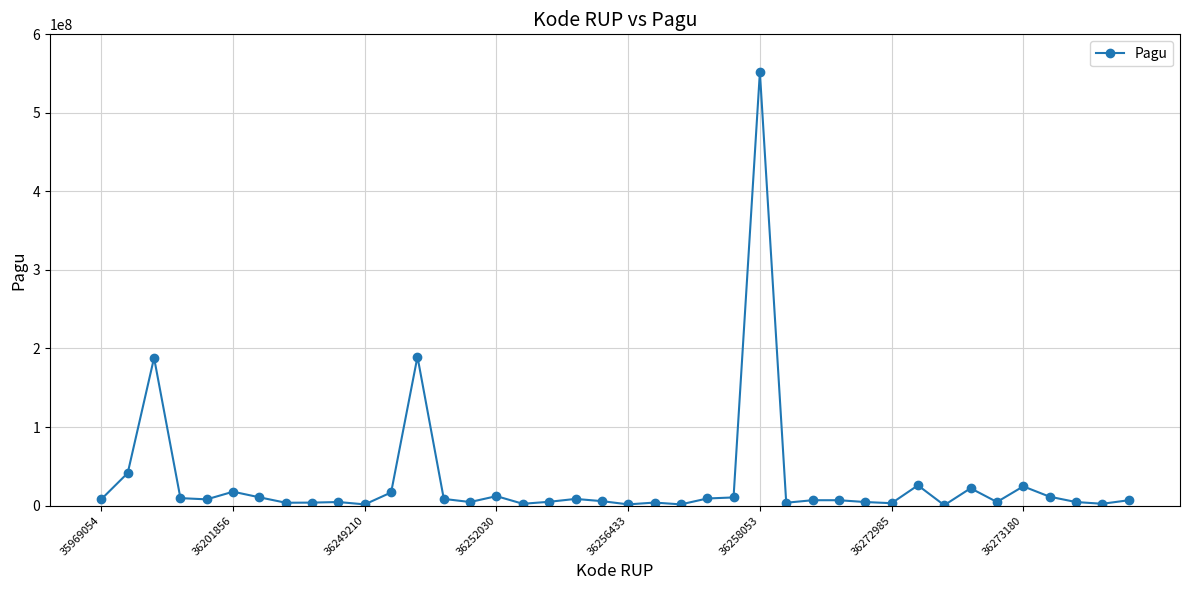

What is the average value?

31338716